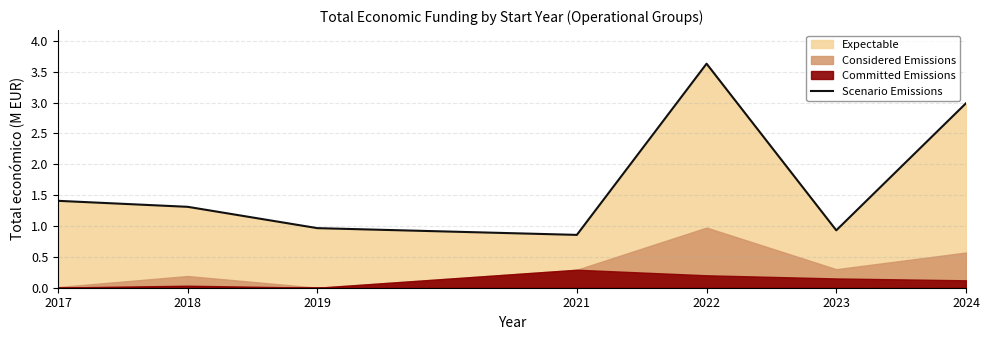

What is the change in value from 2022 to 2024?

-0.6